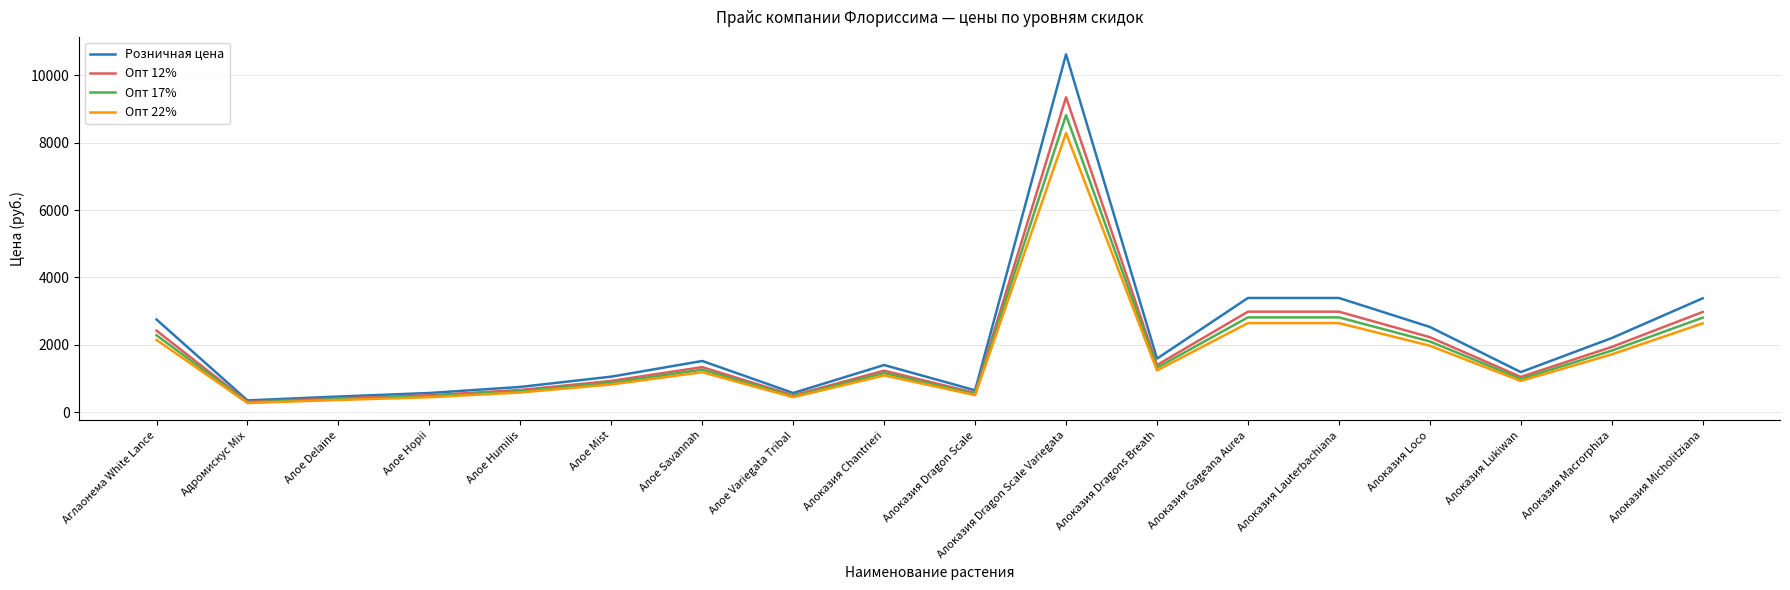

Rank the series by their average value, from highest to lowest.

Розничная цена, Опт 12%, Опт 17%, Опт 22%